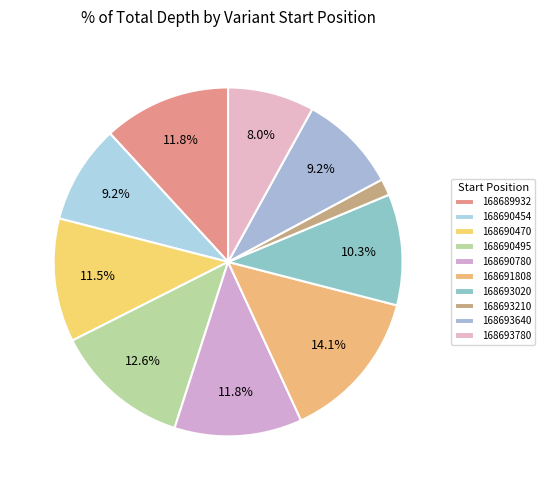

To the nearest percent, what is the difference between the 168693780 and 168689932 slice percentages?

4%